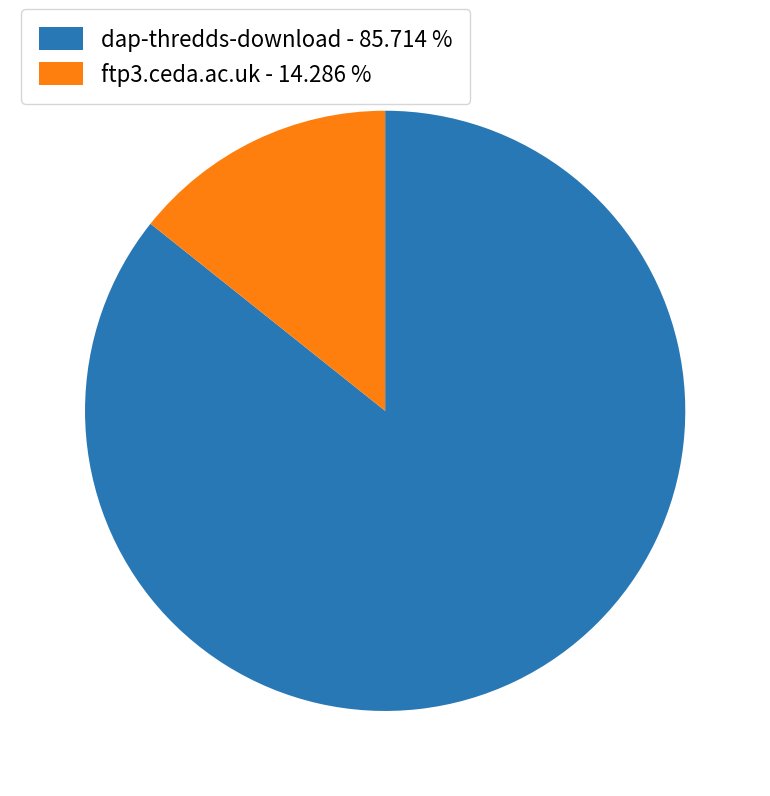

Count the number of slices in the pie.

2